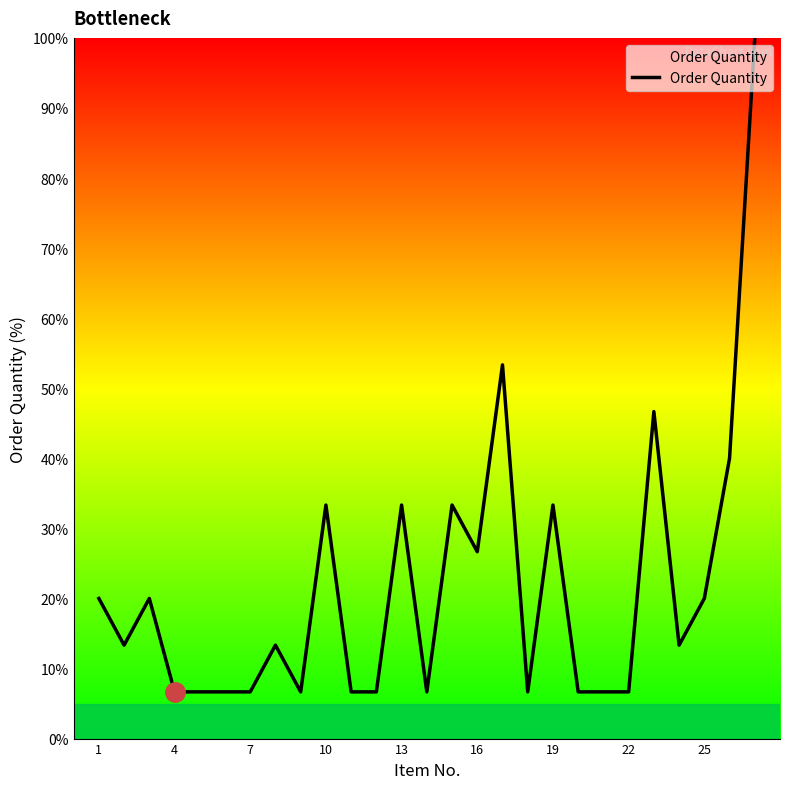

What is the difference between the maximum and minimum values?

93.3